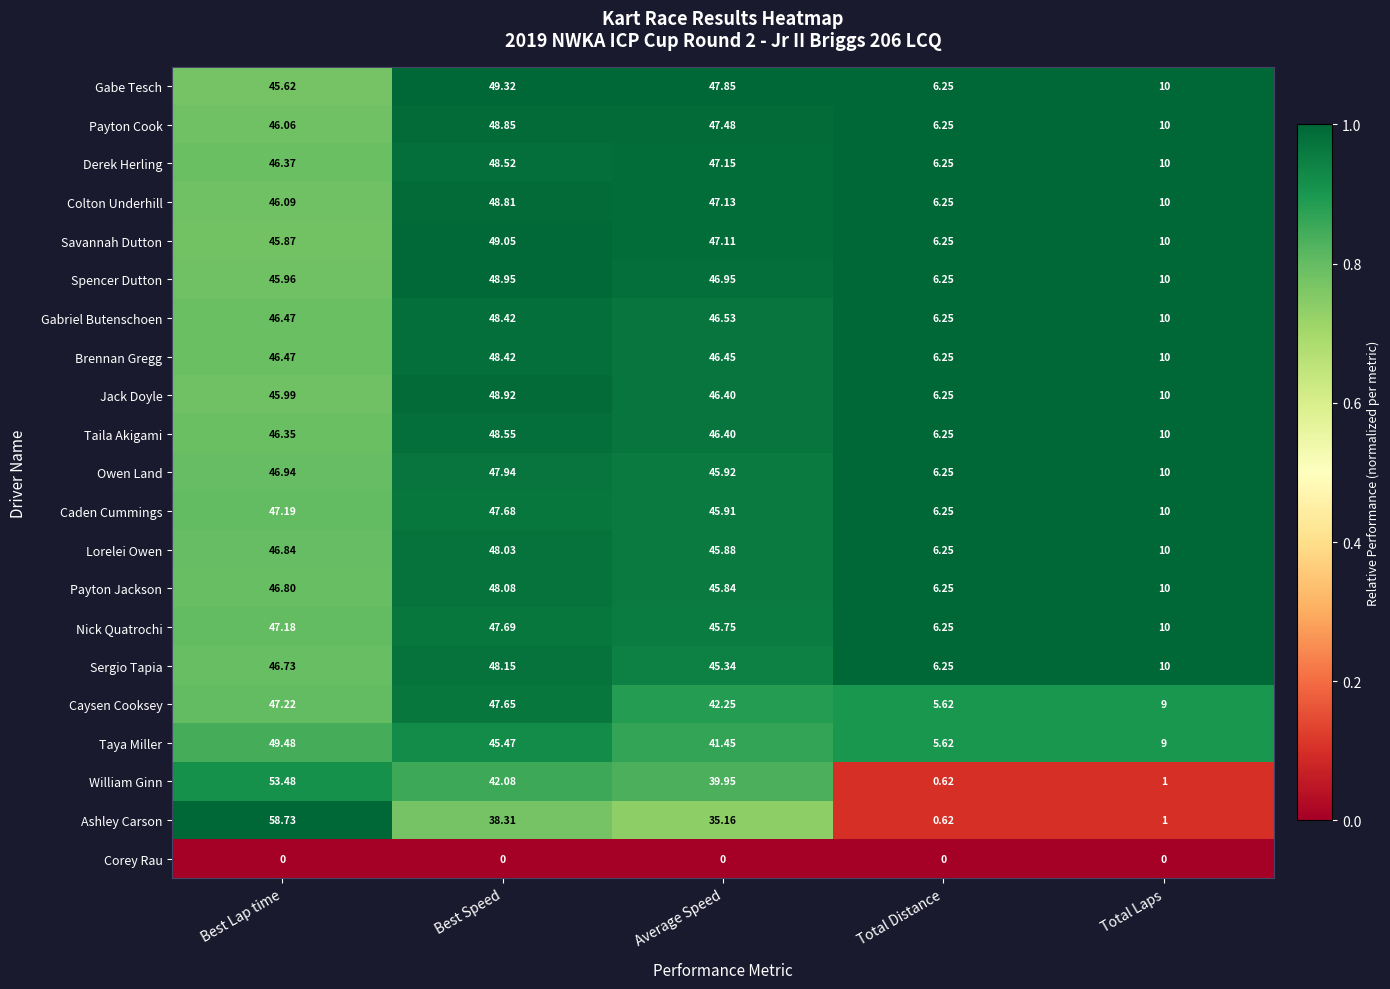

Where is Lorelei Owen nearest to the value 27?

Total Laps